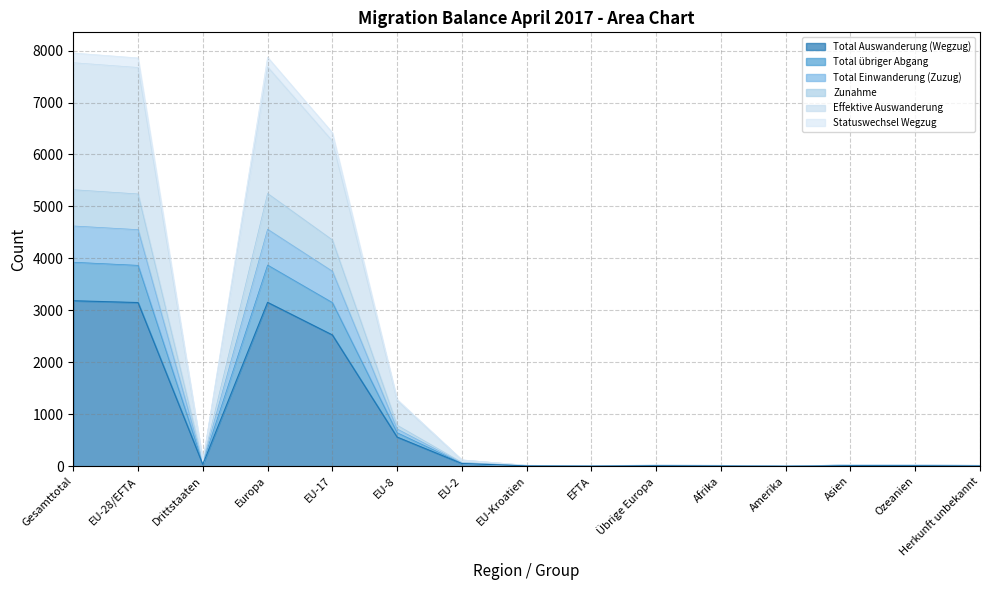

True or false: Total übriger Abgang and Total Auswanderung (Wegzug) cross at least once.

False